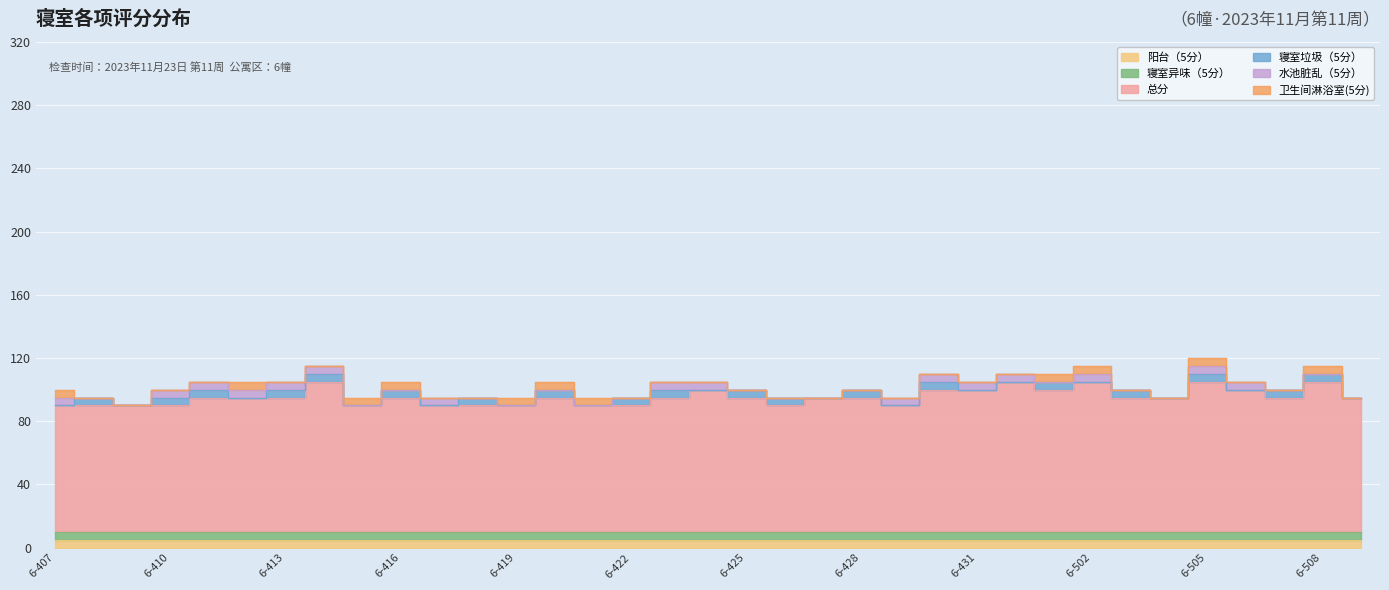

What is the total value across all series at 6-427?

95